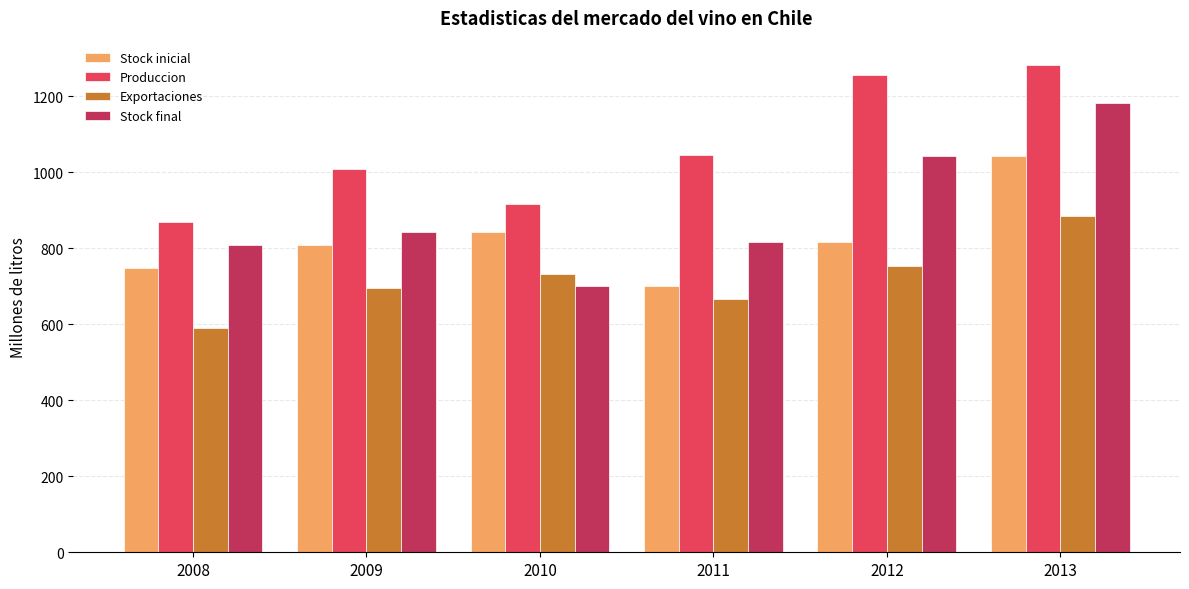

Which series has the widest spread of values?

Stock final